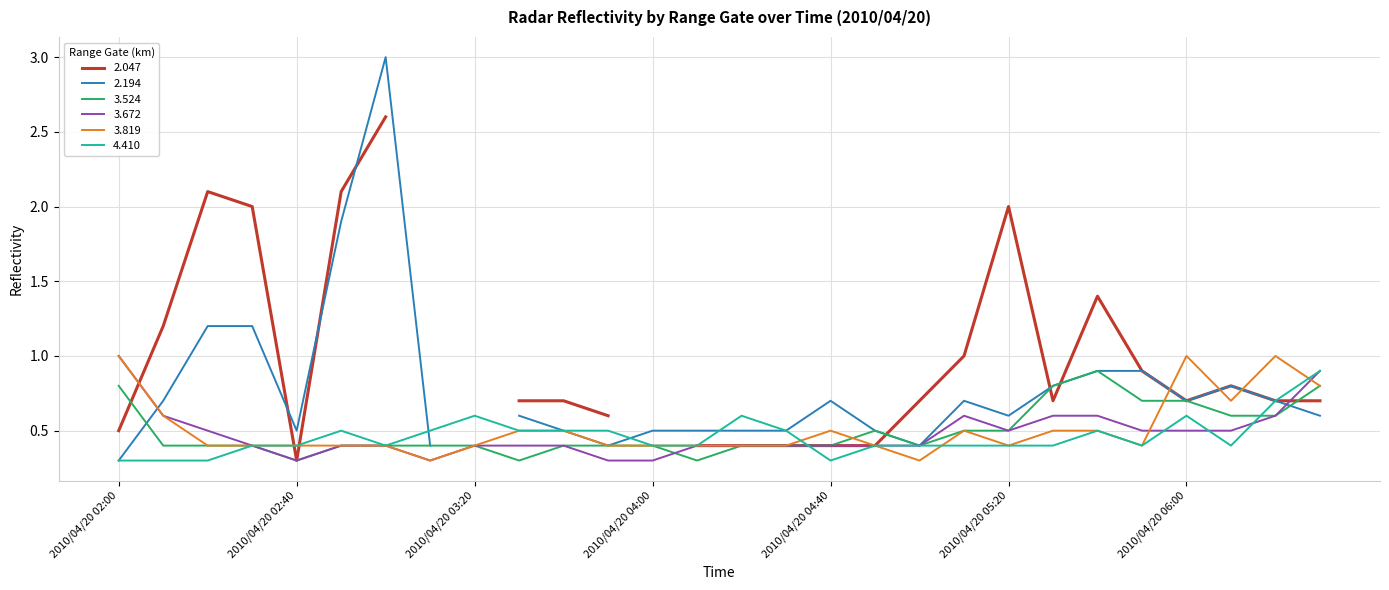

True or false: 4.410 has a value of 0.6 at 2010/04/20 06:00.

True